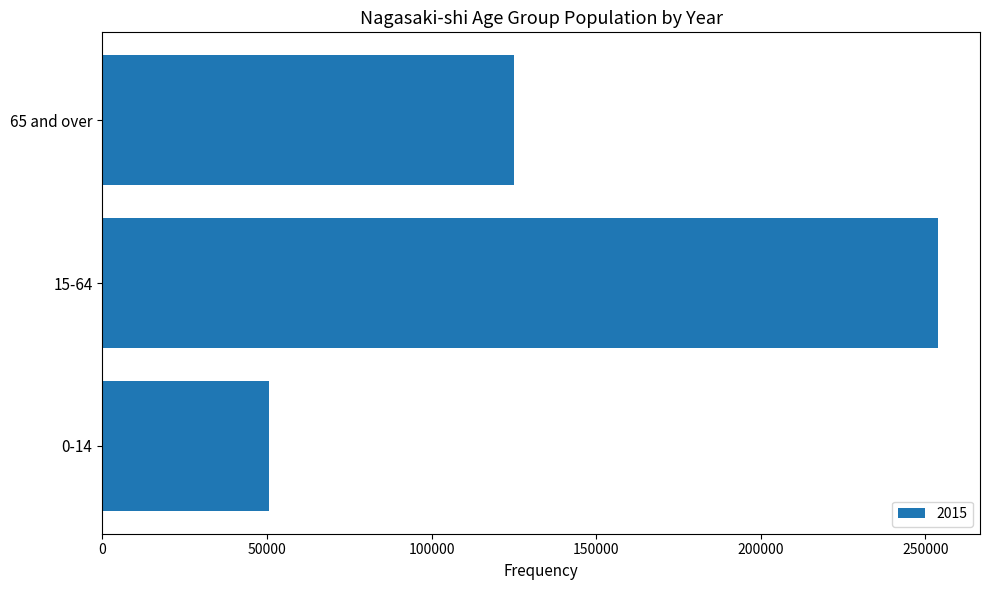

What is the difference between the second highest and minimum values?

74474